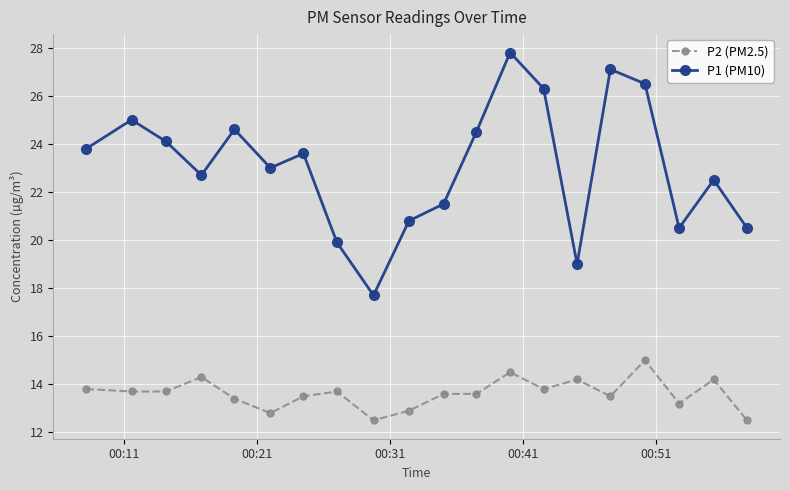

In P1 (PM10), how many points are lower than both neighbors (excluding endpoints)?

5